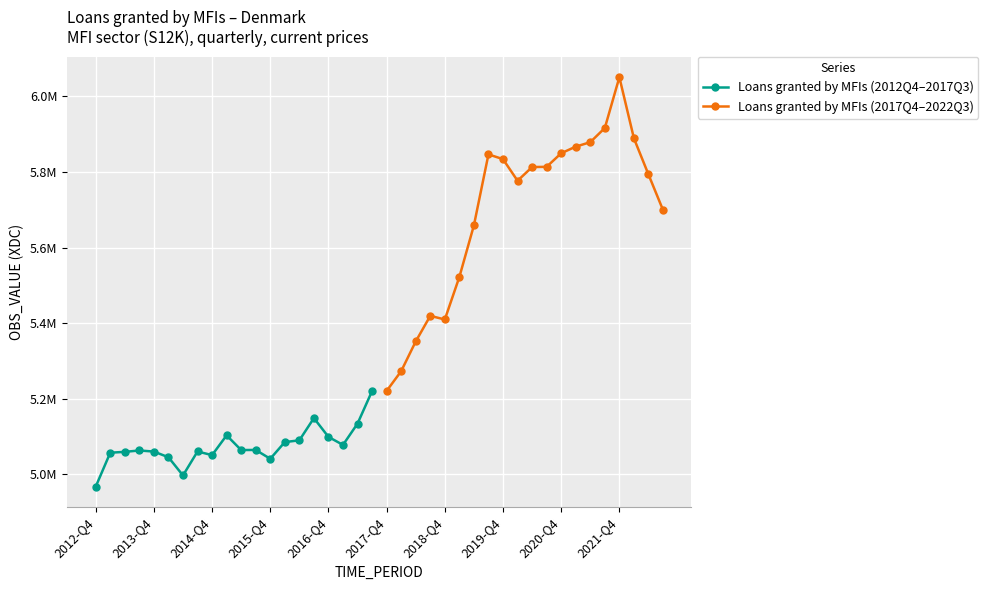

Is it true that Loans granted by MFIs (2012Q4–2017Q3) equals 5089942 at 14?

True